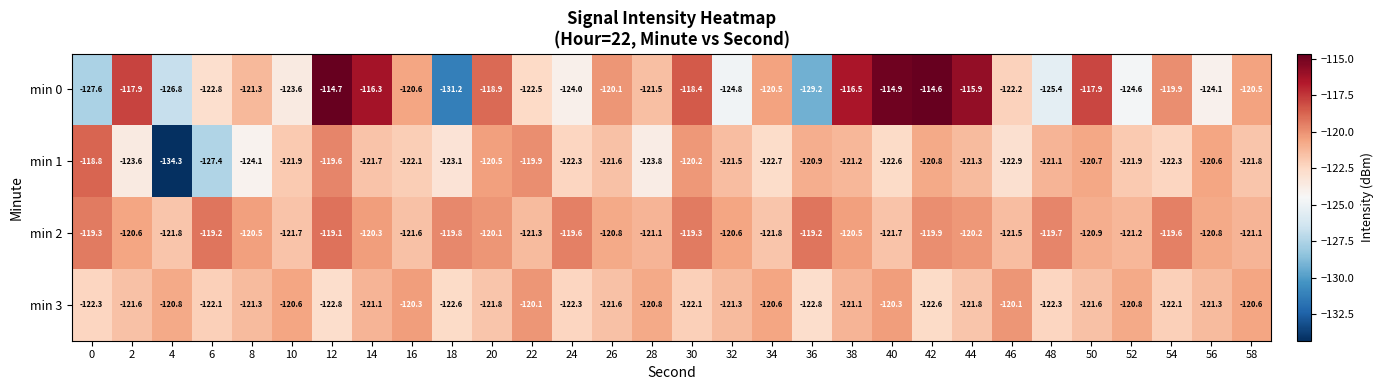

At which label is min 1 closest to -126?

6